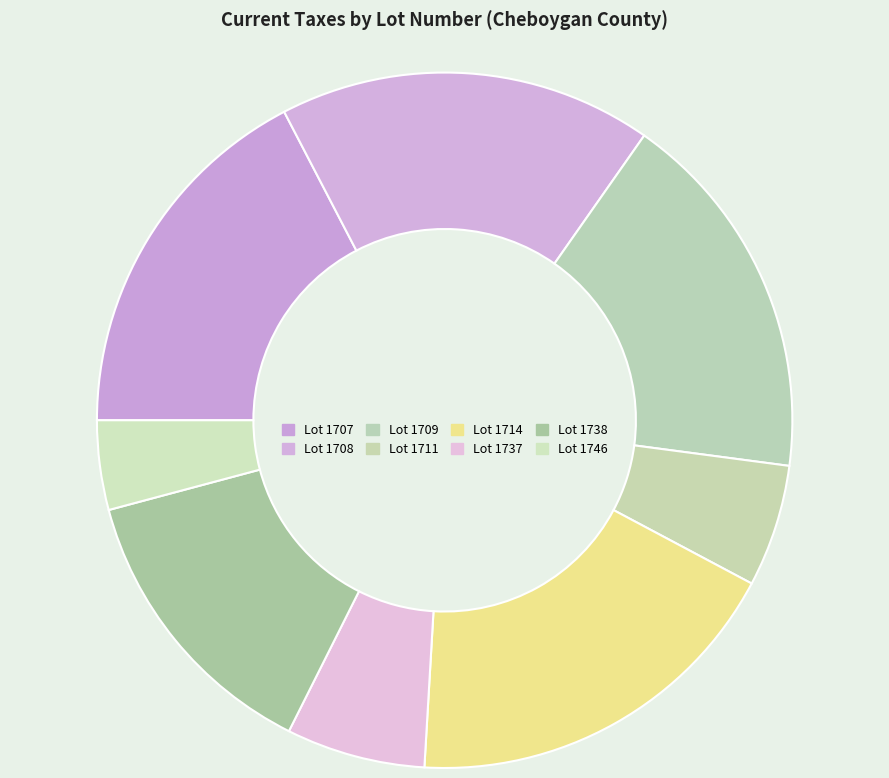

How many segments does this pie chart have?

8